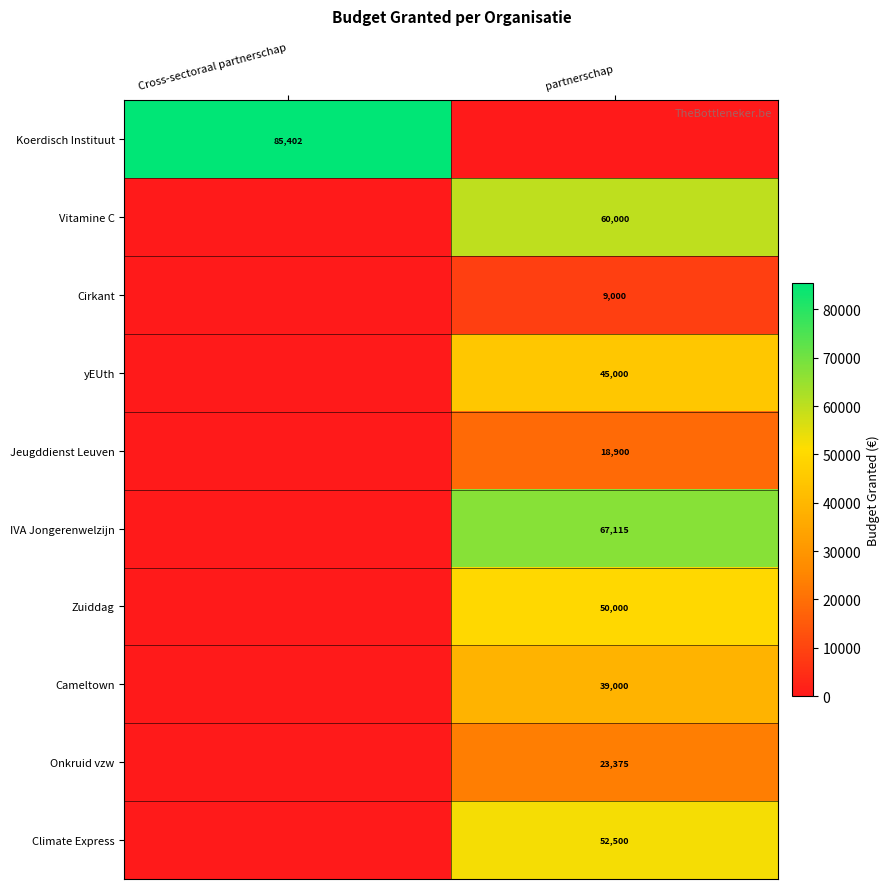

Is the value of Jeugddienst Leuven at partnerschap greater than the value of Climate Express at partnerschap?

No